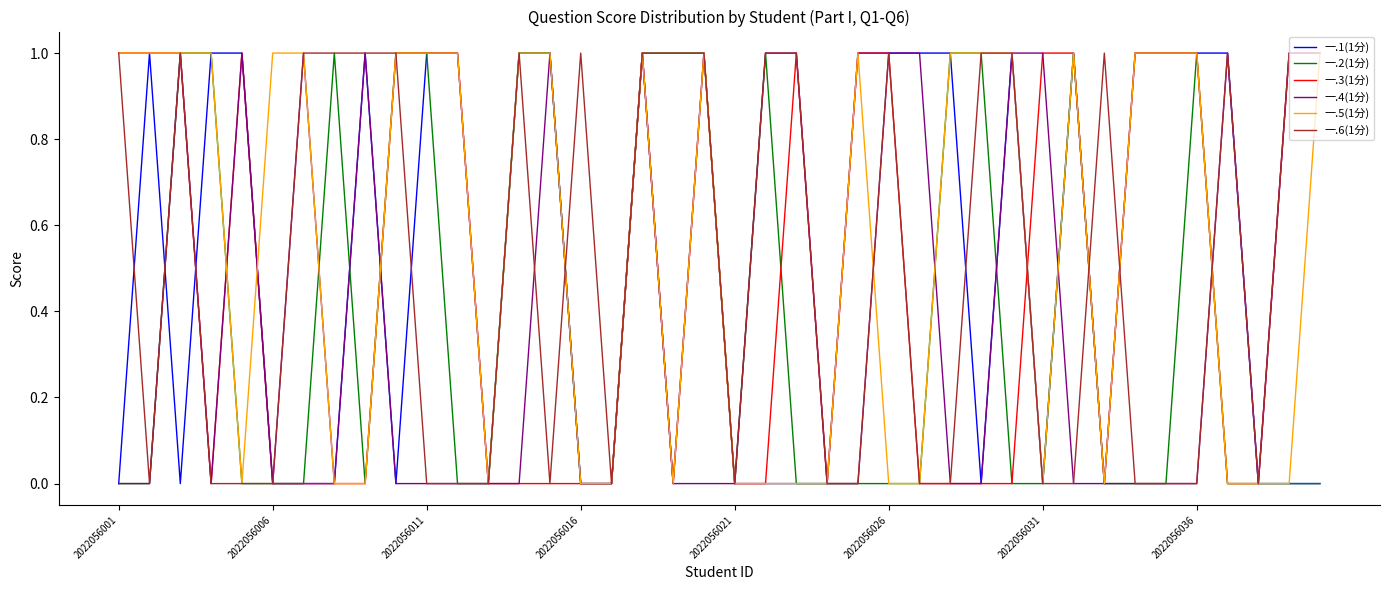

Which series has the largest total across all categories?

一.5(1分)